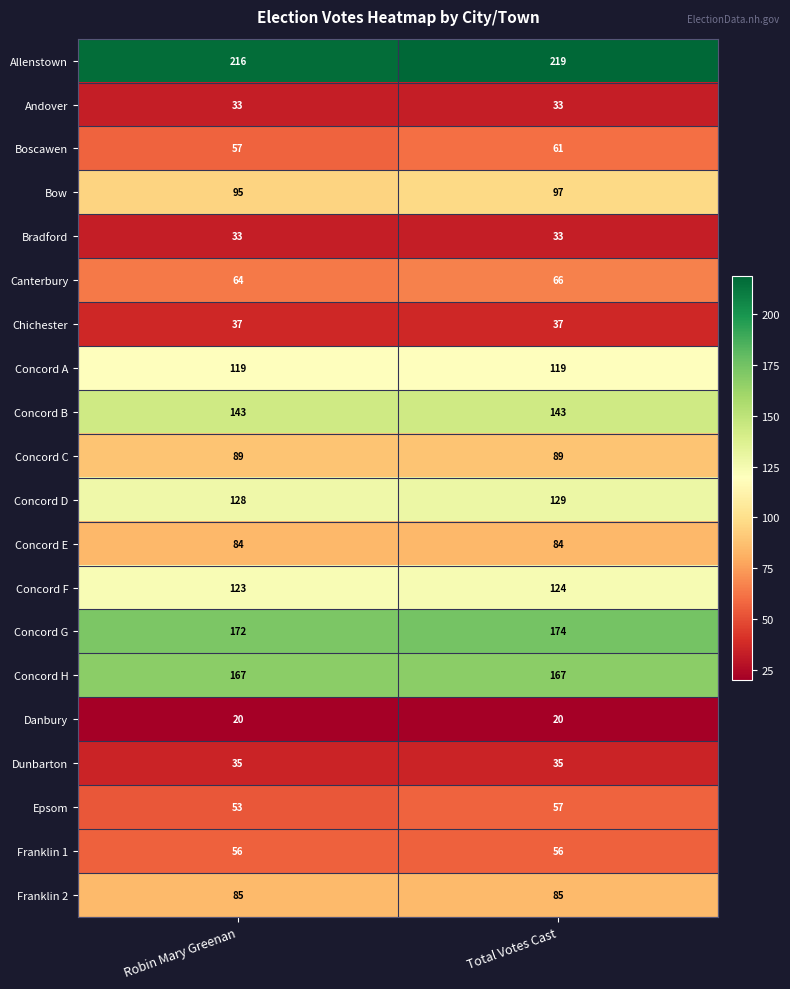

What is the total value across all series at Robin Mary Greenan?

1809